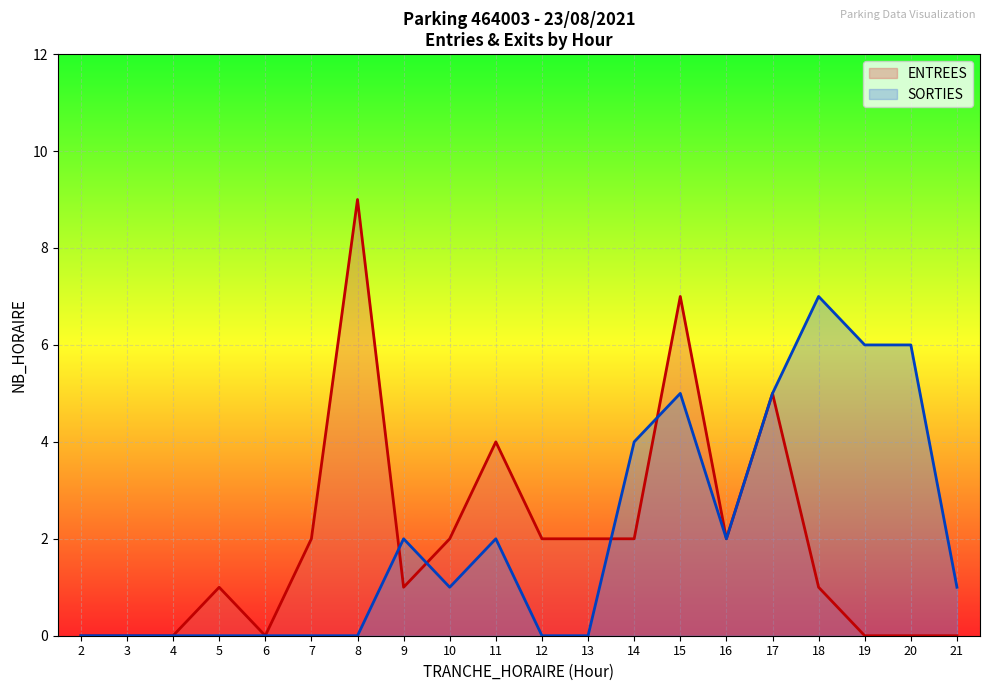

Does the chart display data point markers on the line(s)?

No